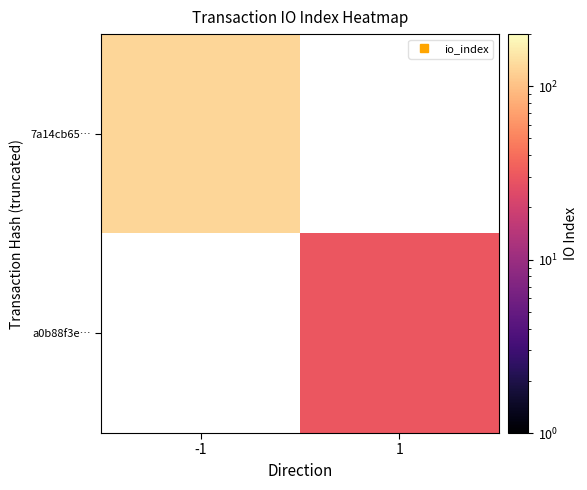

Is the value of 7a14cb65… at 1 greater than the value of a0b88f3e… at -1?

No